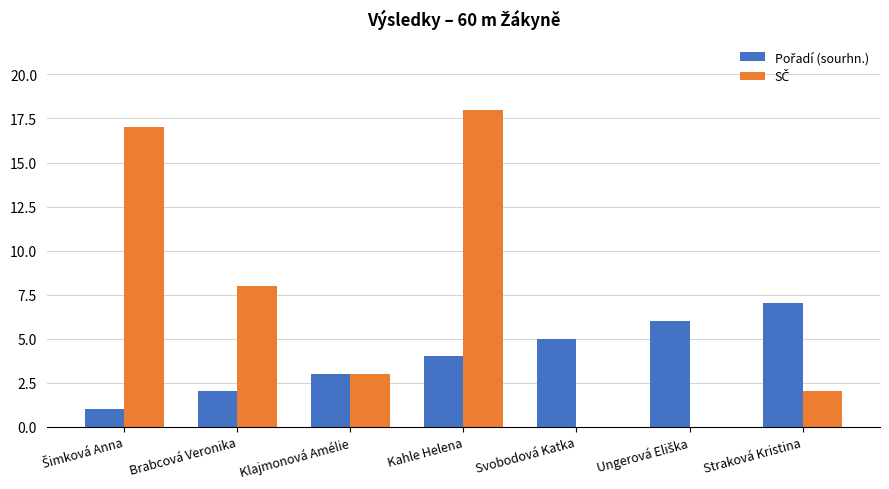

At which category is the sum across all series the highest?

Kahle Helena